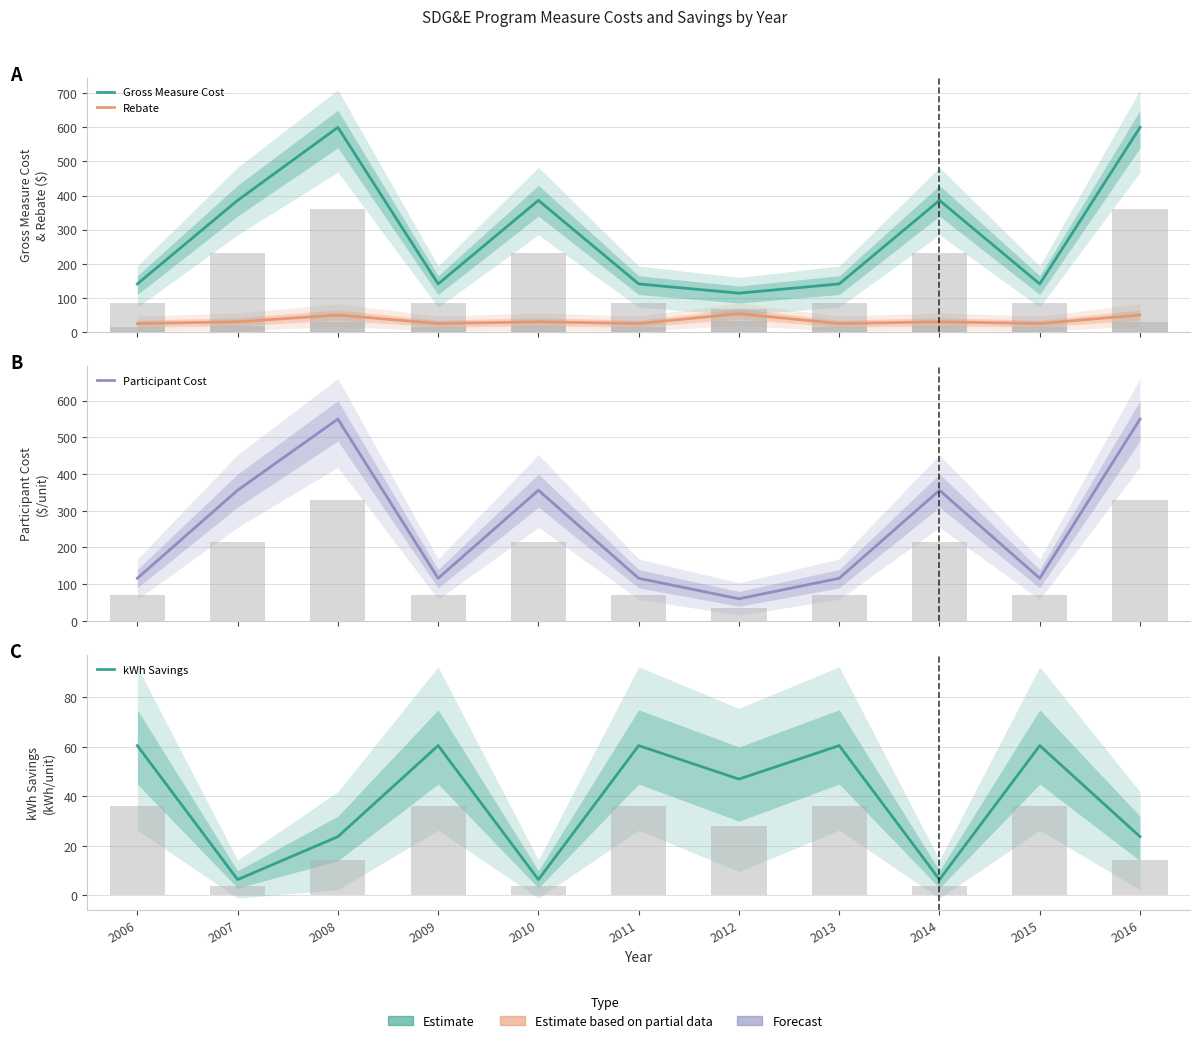

Does the chart contain stacked bars?

No